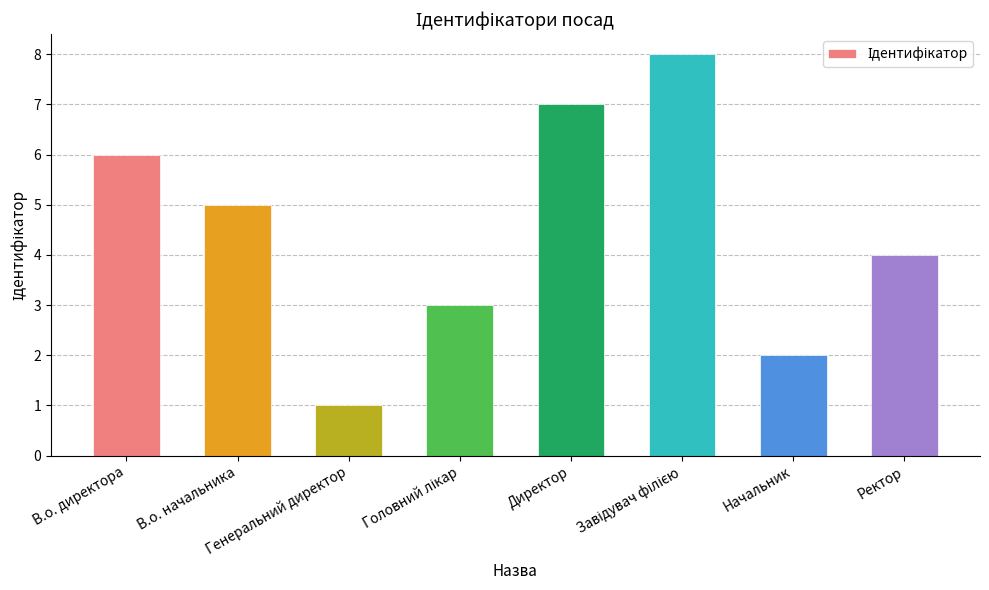

What is the greatest value displayed?

8